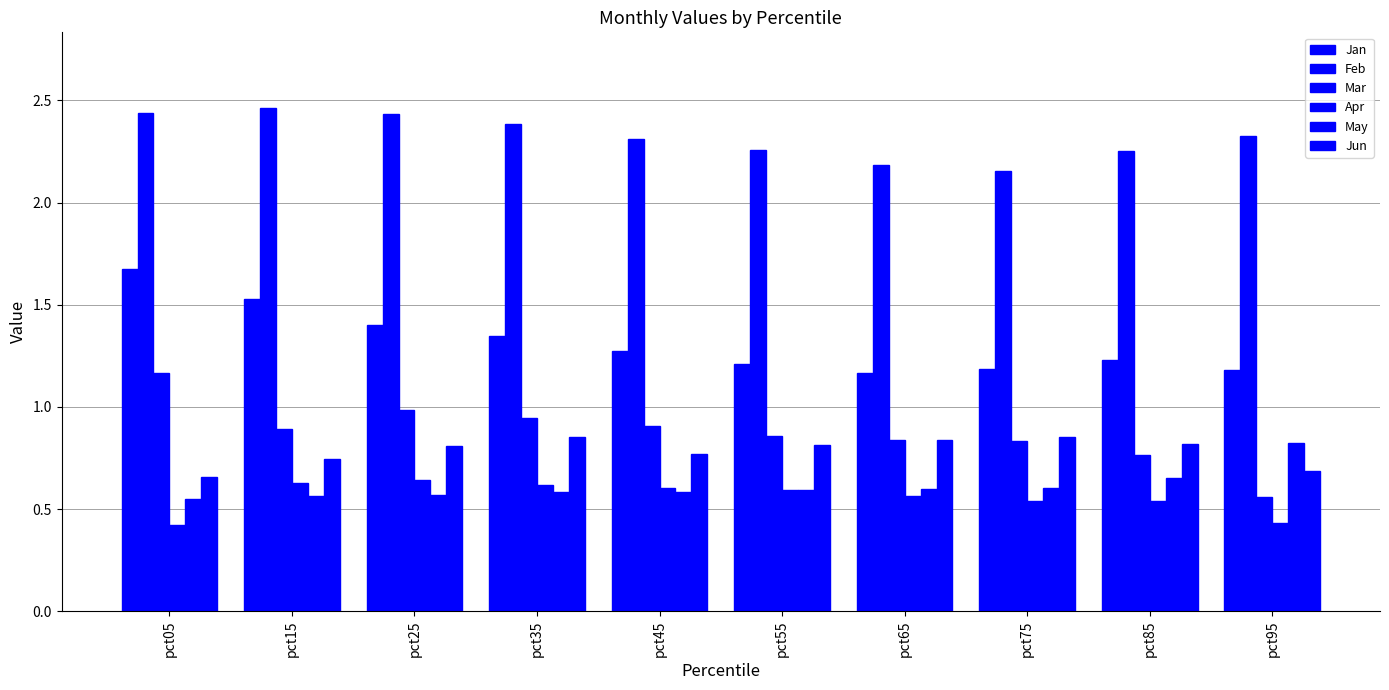

At which label does Jun reach its peak?

pct75